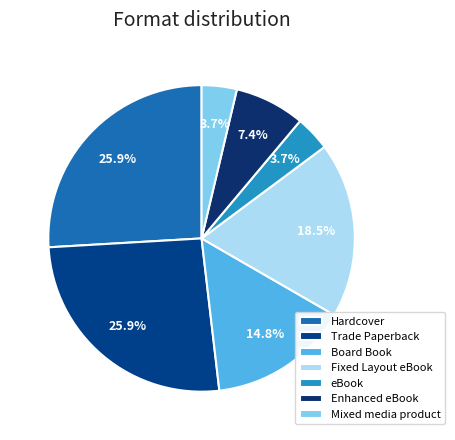

True or false: Hardcover accounts for 26% of the total.

True